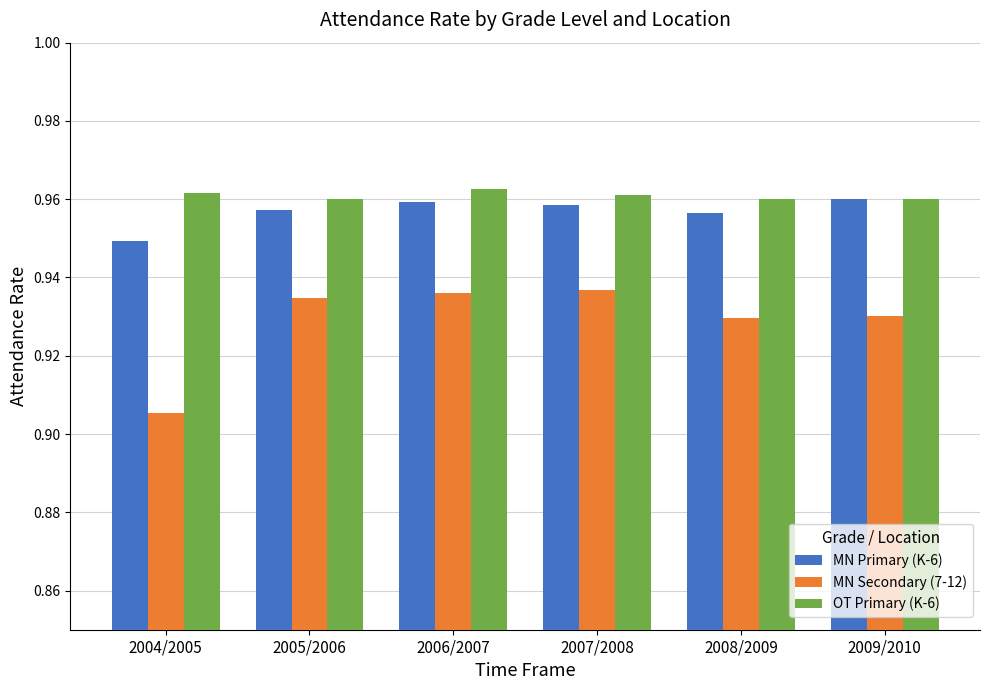

Does the chart contain any negative values?

No